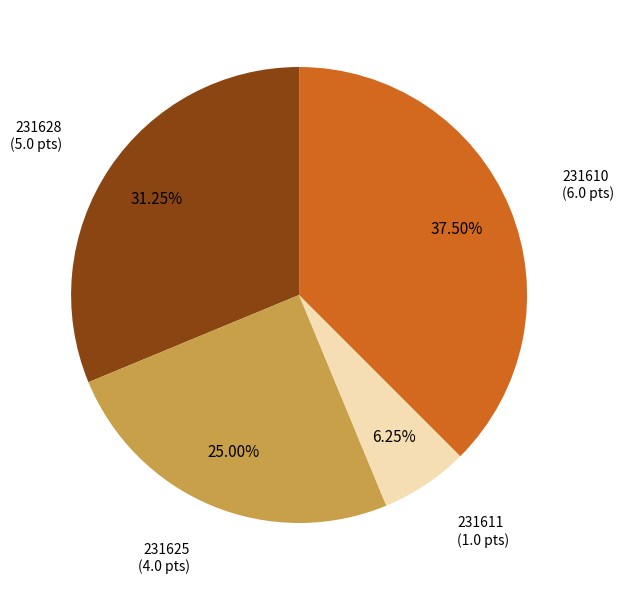

Is there a majority slice in this chart?

No